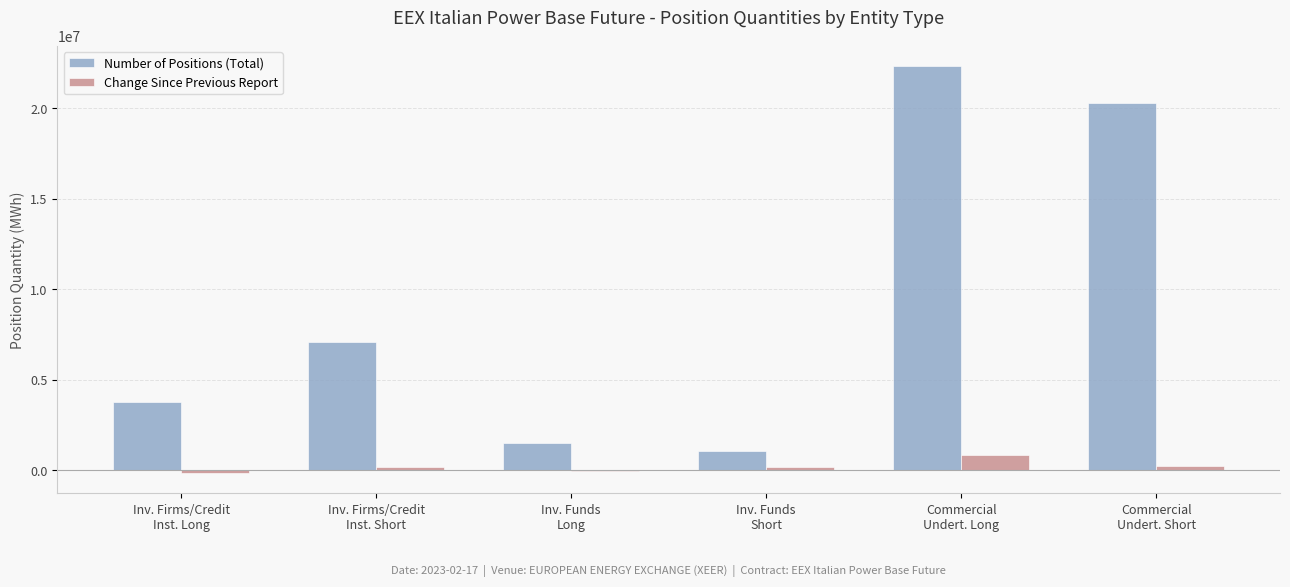

How many categories are shown in the chart?

6